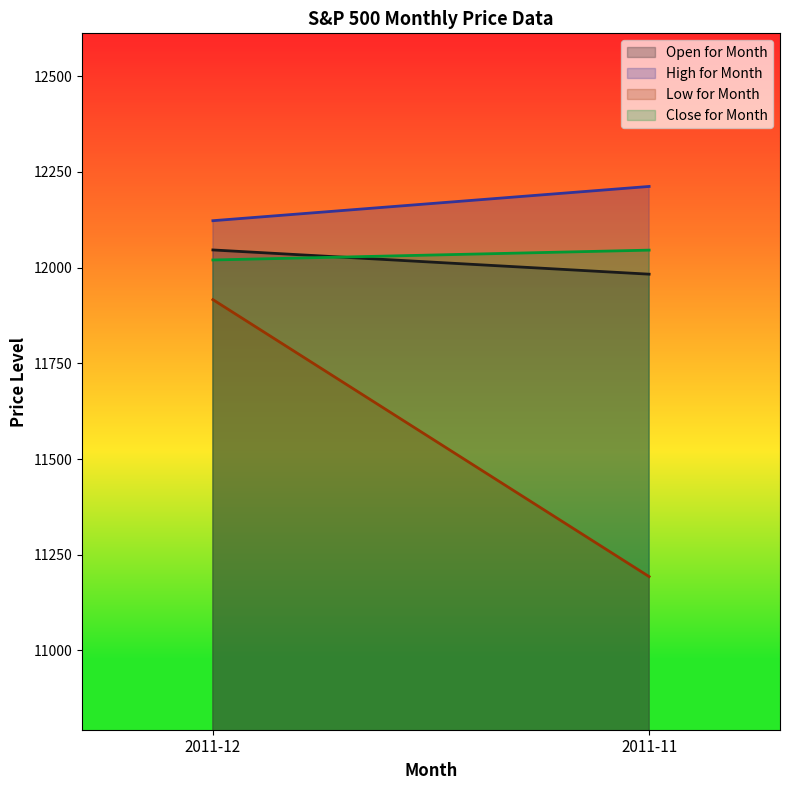

Does the chart display data point markers on the line(s)?

No